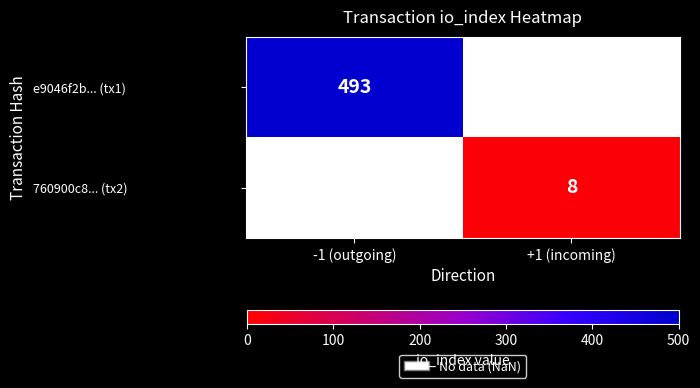

The 760900c8... (tx2) series shows 12.1 at +1 (incoming). True or false?

False